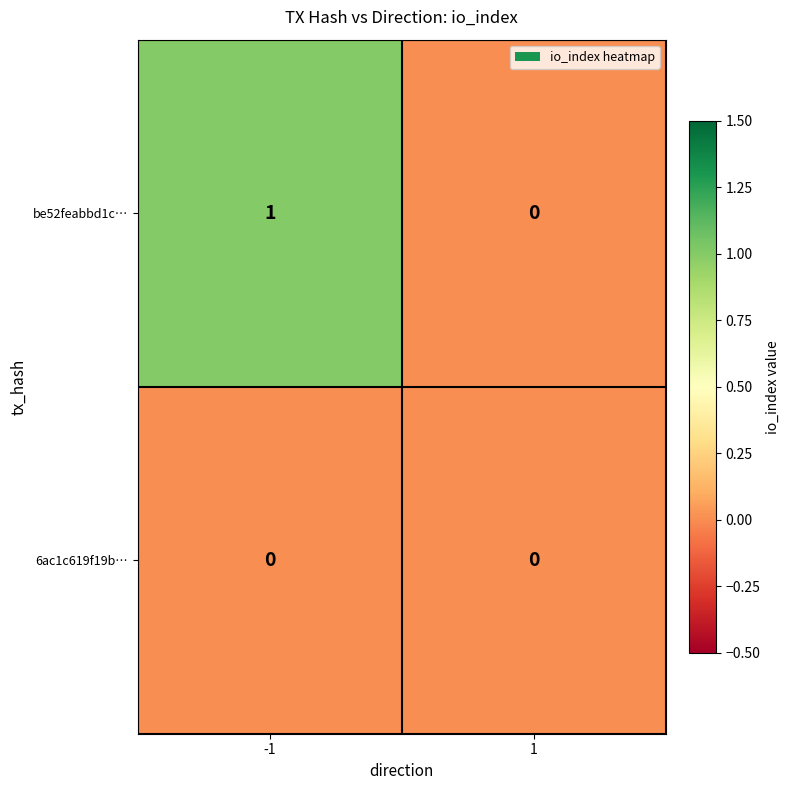

Reading left to right, list all the values displayed in this chart.

be52feabbd1c…: -1=1	1=0
6ac1c619f19b…: -1=0	1=0